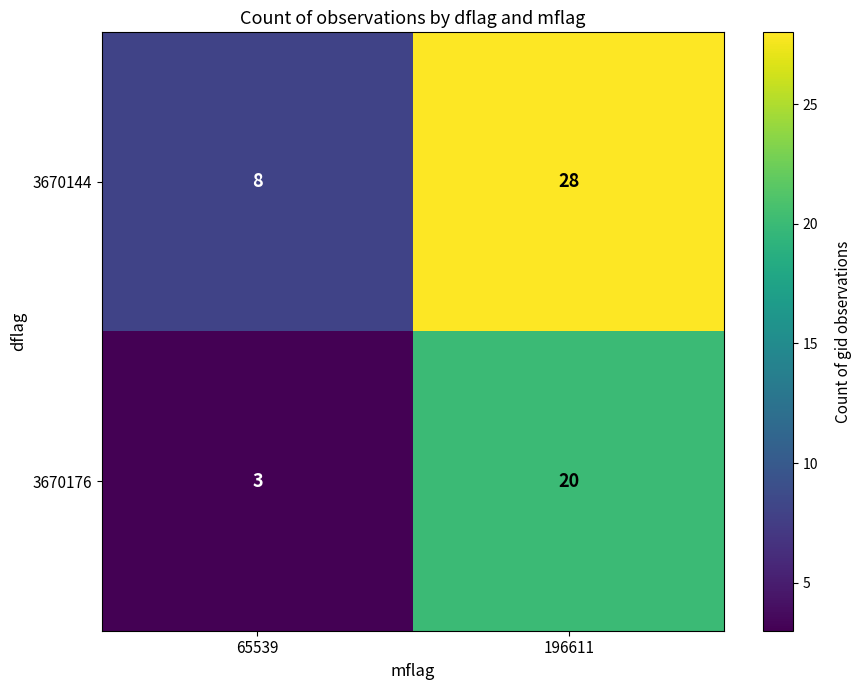

Is it true that 3670176 equals 3 at 65539?

True